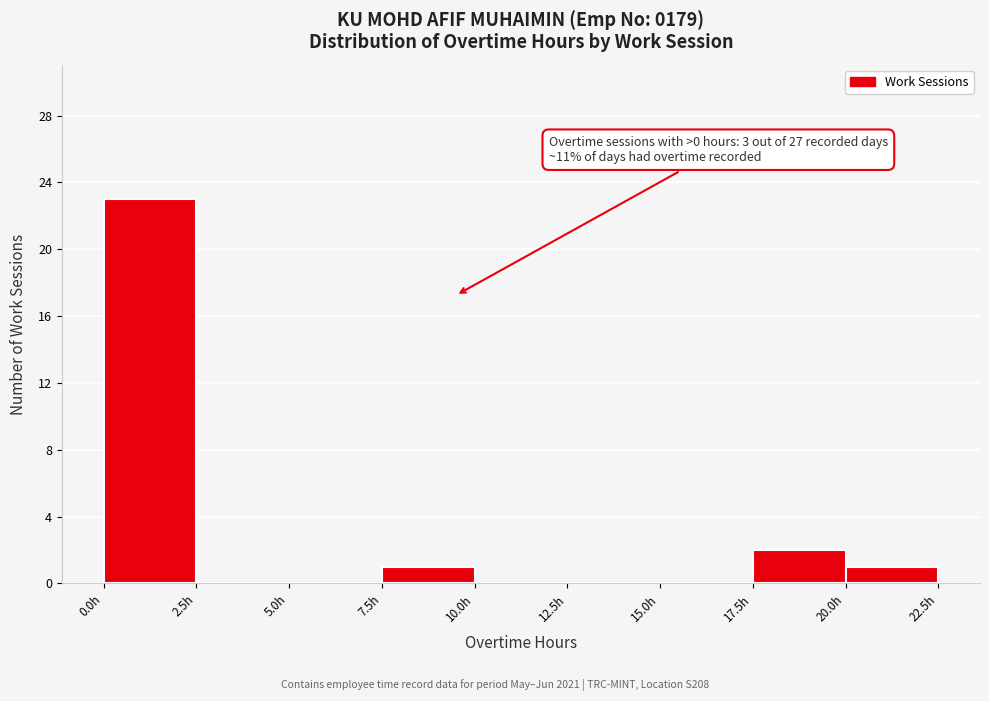

Which range on the x-axis has the tallest bar?

0.0 to 2.5